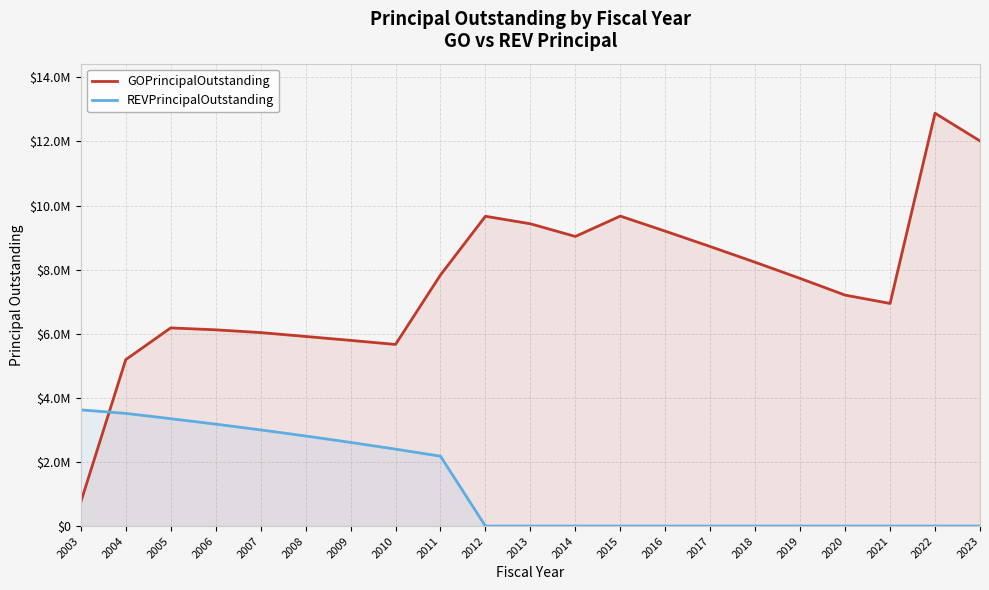

What is the highest value of the GOPrincipalOutstanding series?

12880000